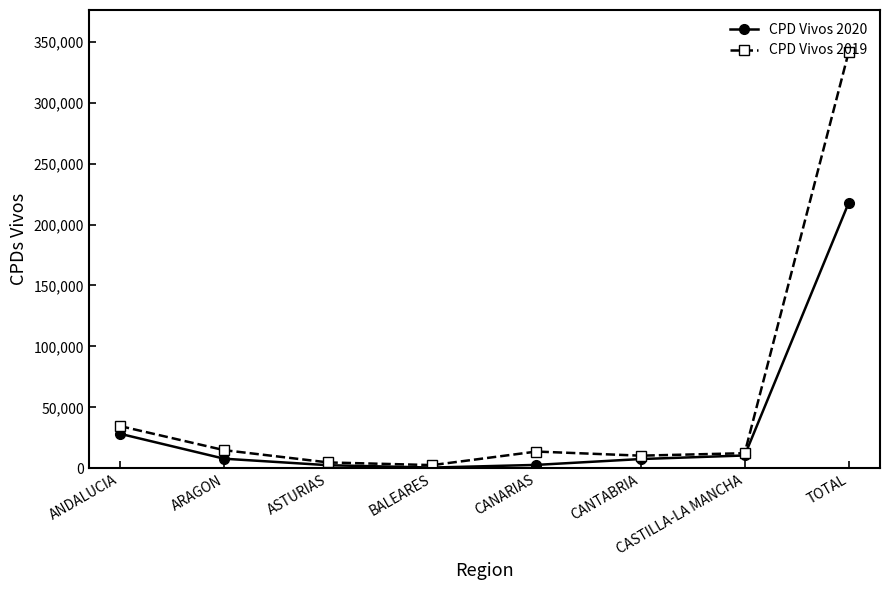

What is the value of the CPD Vivos 2019 point at the 6th from the left?

10394